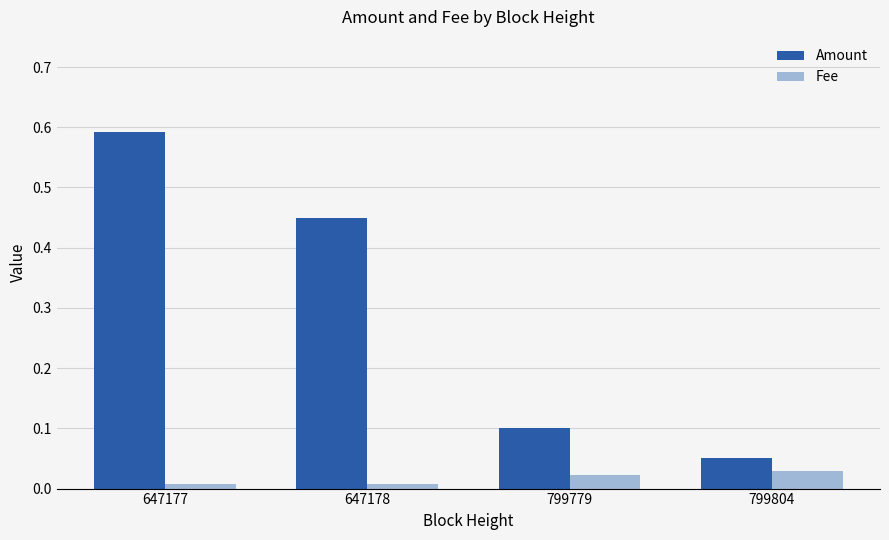

Is it true that Fee equals 0.0 at 647178?

True